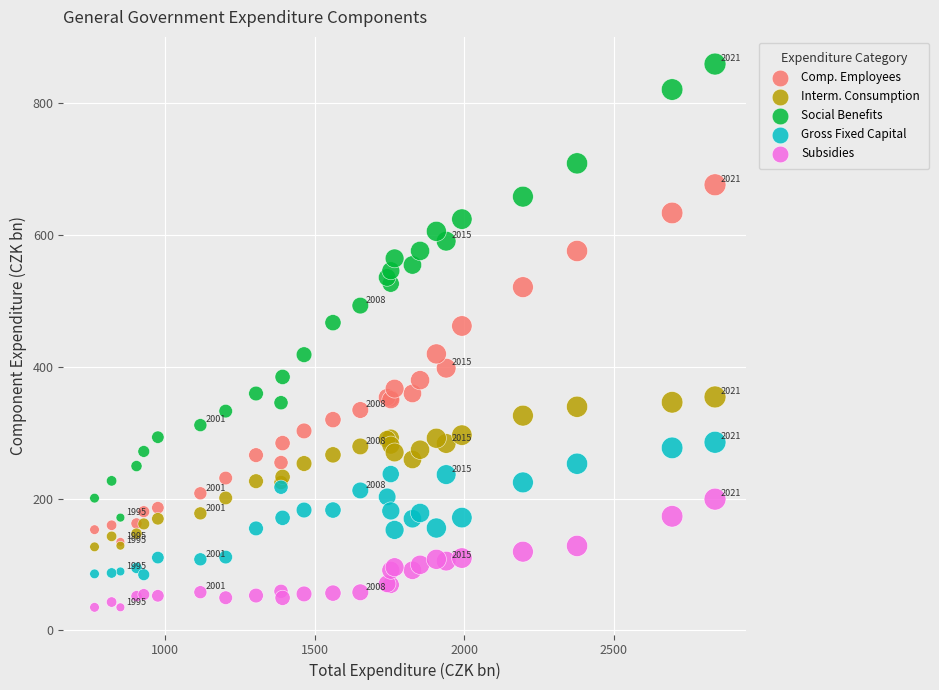

What are all the series names shown in the legend?

Comp. Employees, Interm. Consumption, Social Benefits, Gross Fixed Capital, Subsidies